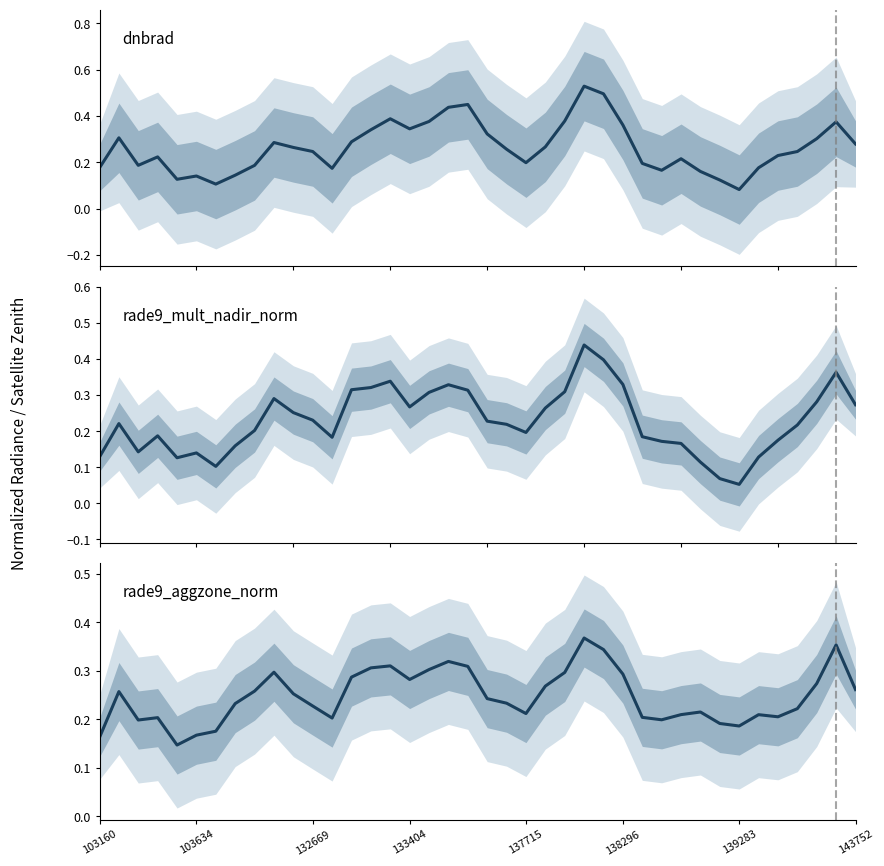

True or false: rade9_aggzone_norm has a value of 0.2 at 139283.

True